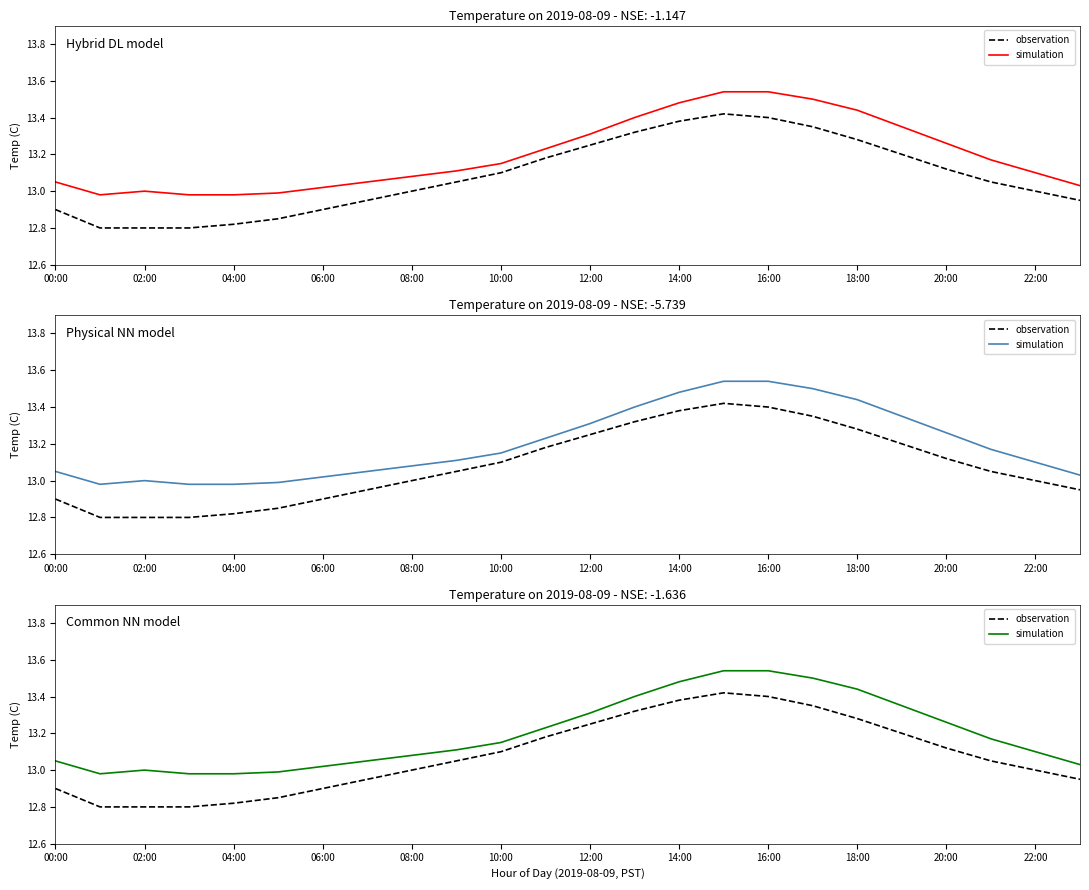

Is it true that simulation equals 2.8 at 08:00?

False